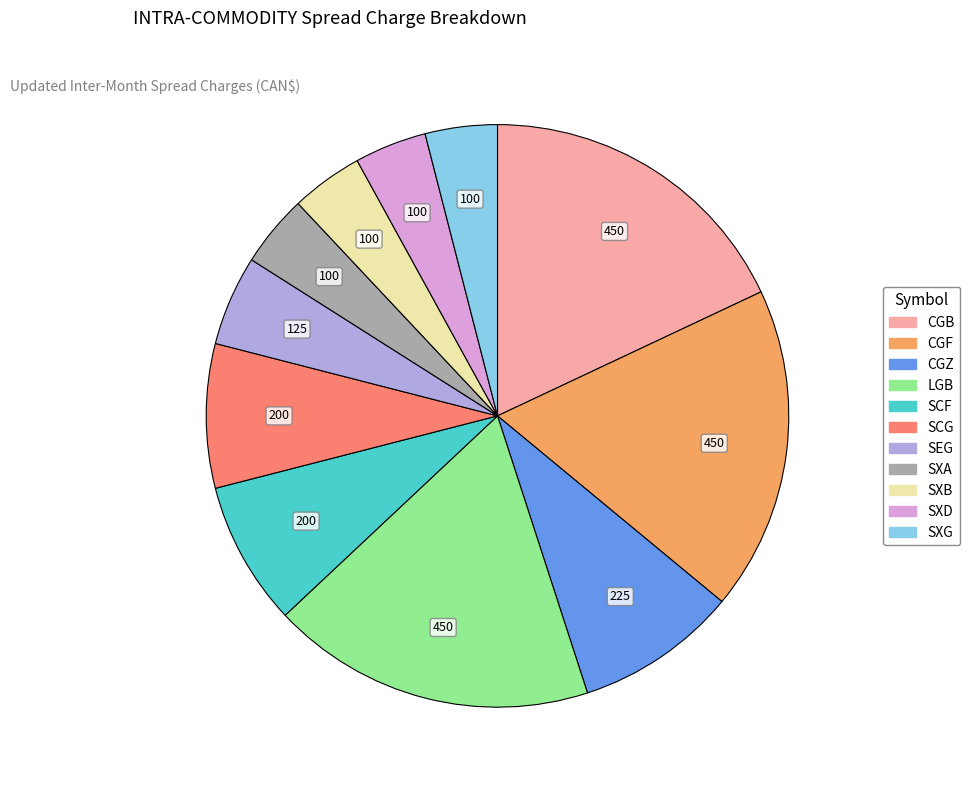

Is SCF the majority of the pie?

No